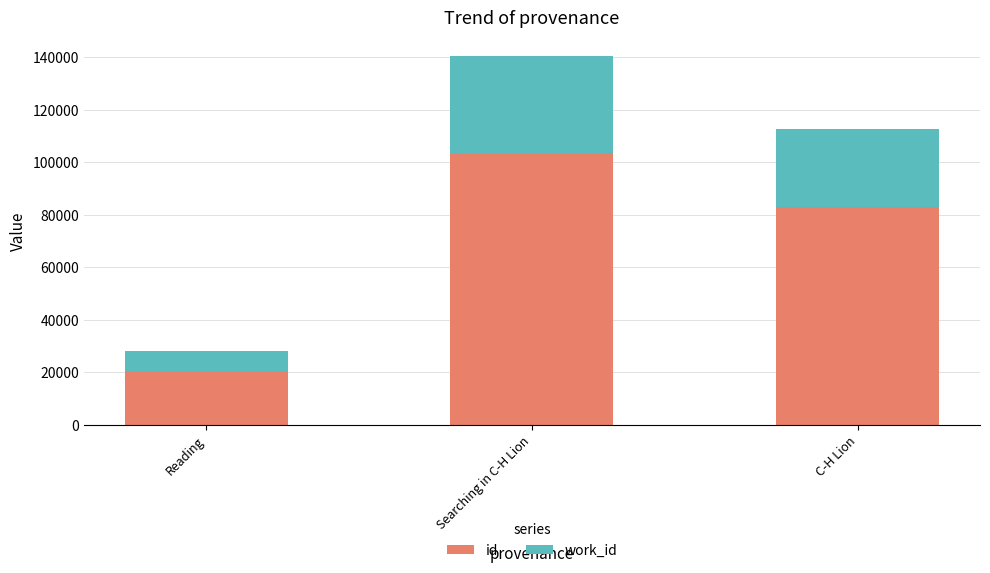

What is the sum of all id values?

206861